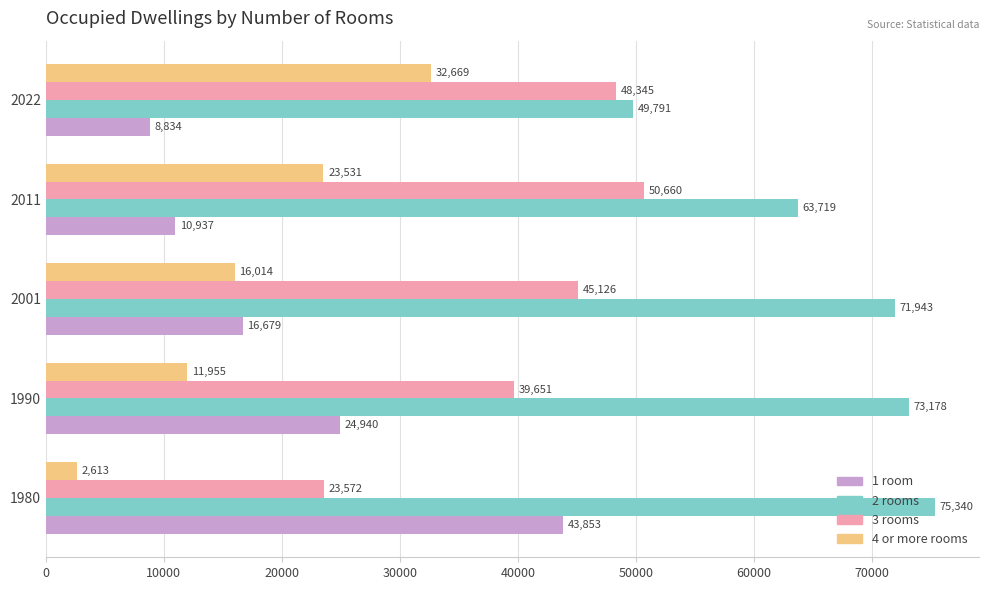

Rank the series at 2011 from lowest to highest value.

1 room, 4 or more rooms, 3 rooms, 2 rooms